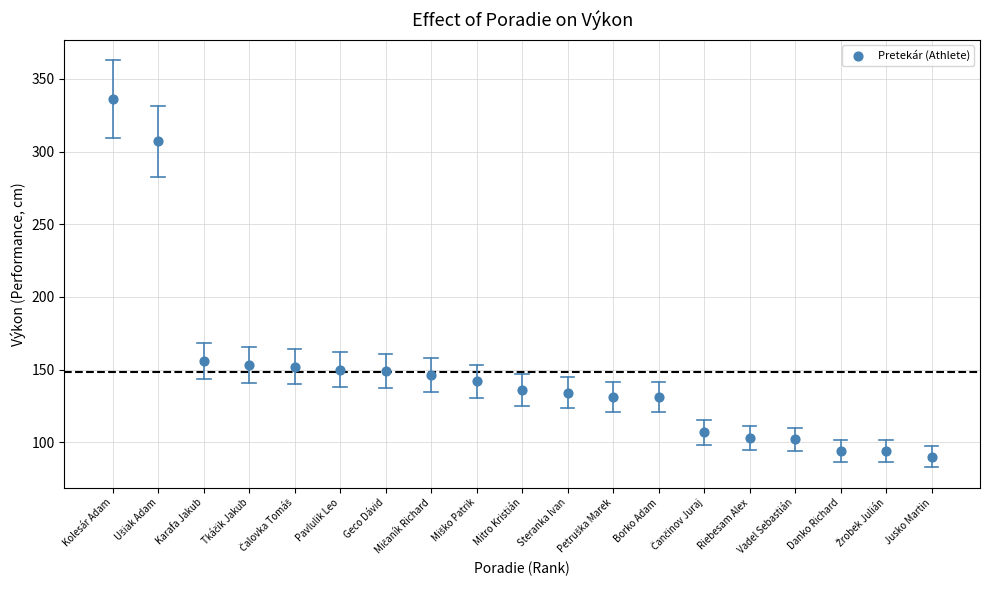

What is the range of X values (max minus min)?

18